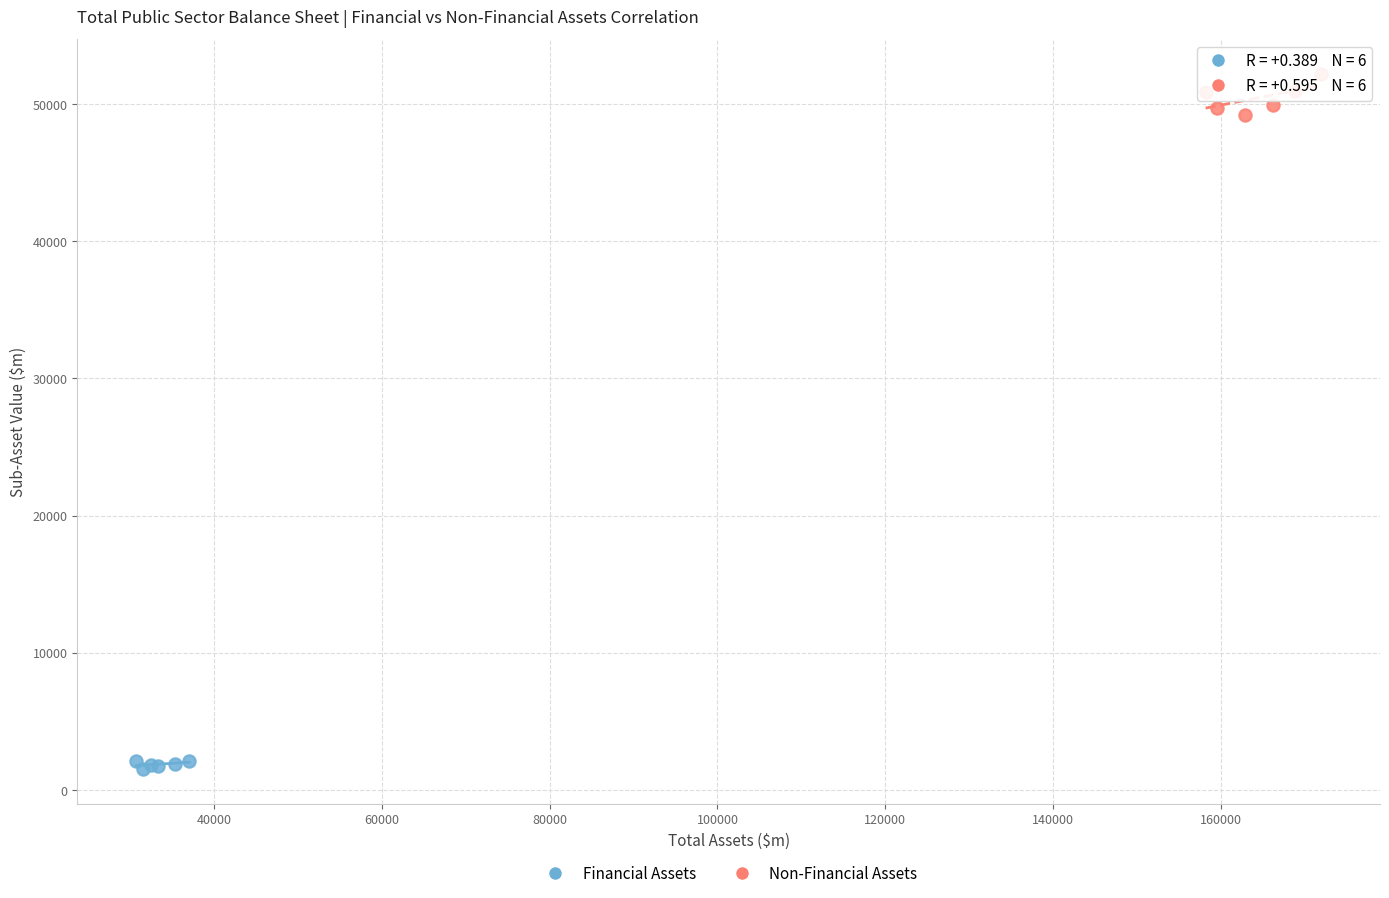

Which series contains the lowest Y value?

Financial Assets